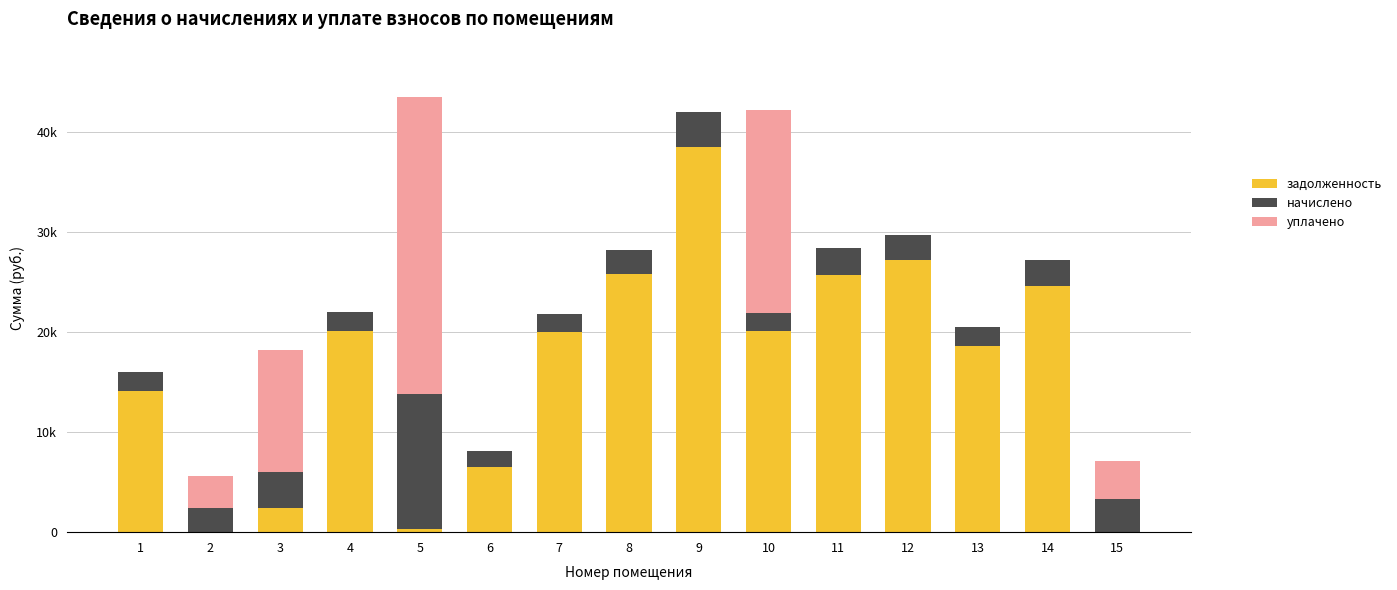

Does the chart contain stacked bars?

Yes